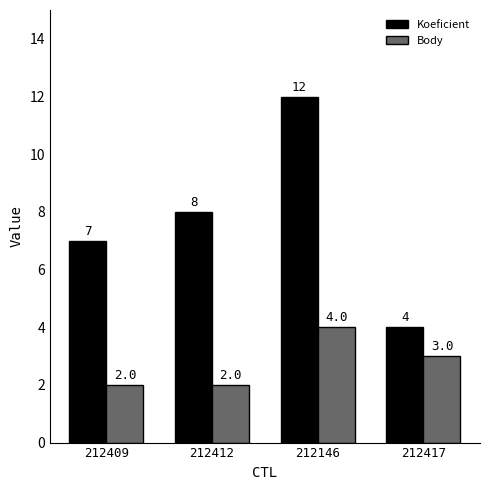

What is the difference between the maximum and minimum values in the Koeficient series?

8